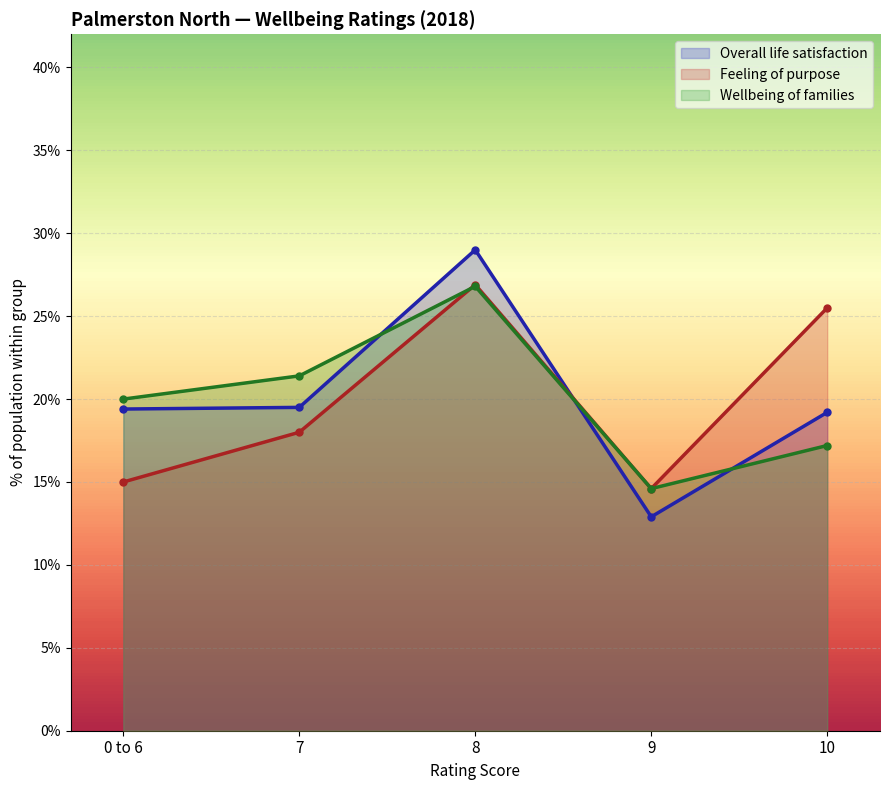

True or false: Wellbeing of families has more than 2 points higher than both neighbors.

False